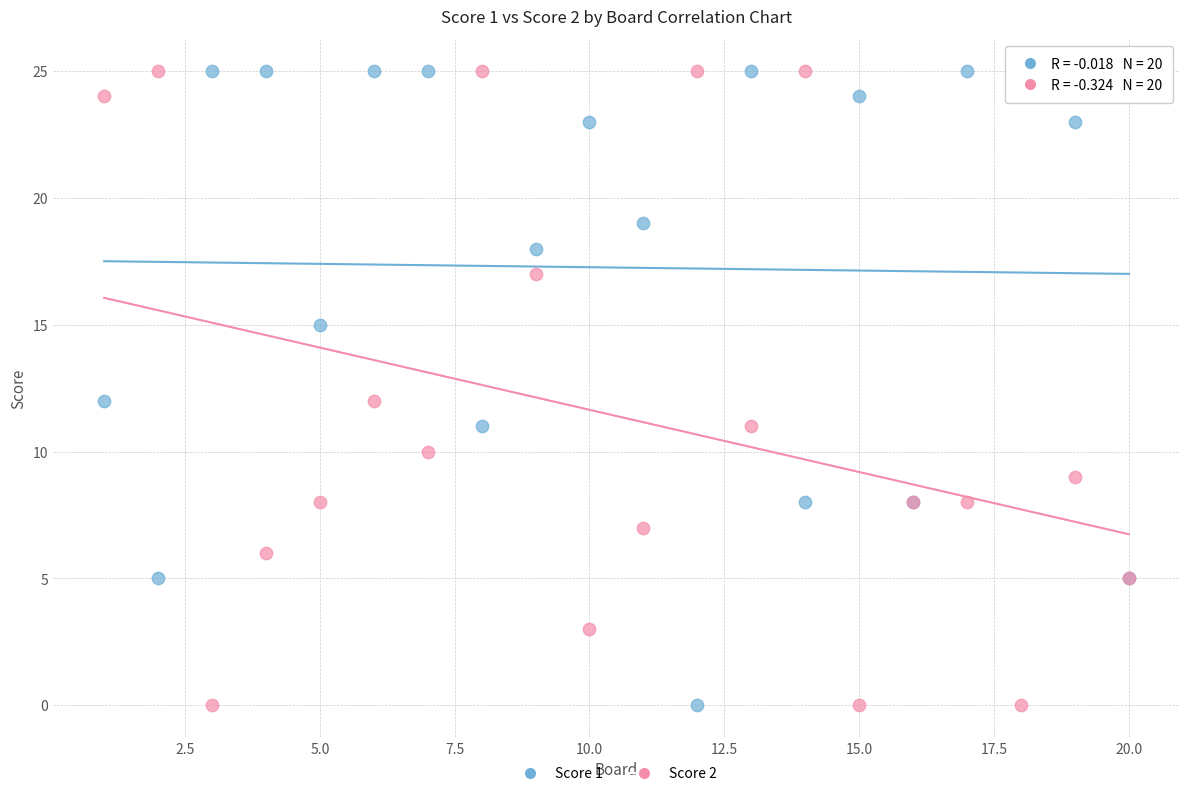

What is the X range (max minus min) for the scatter plot?

19